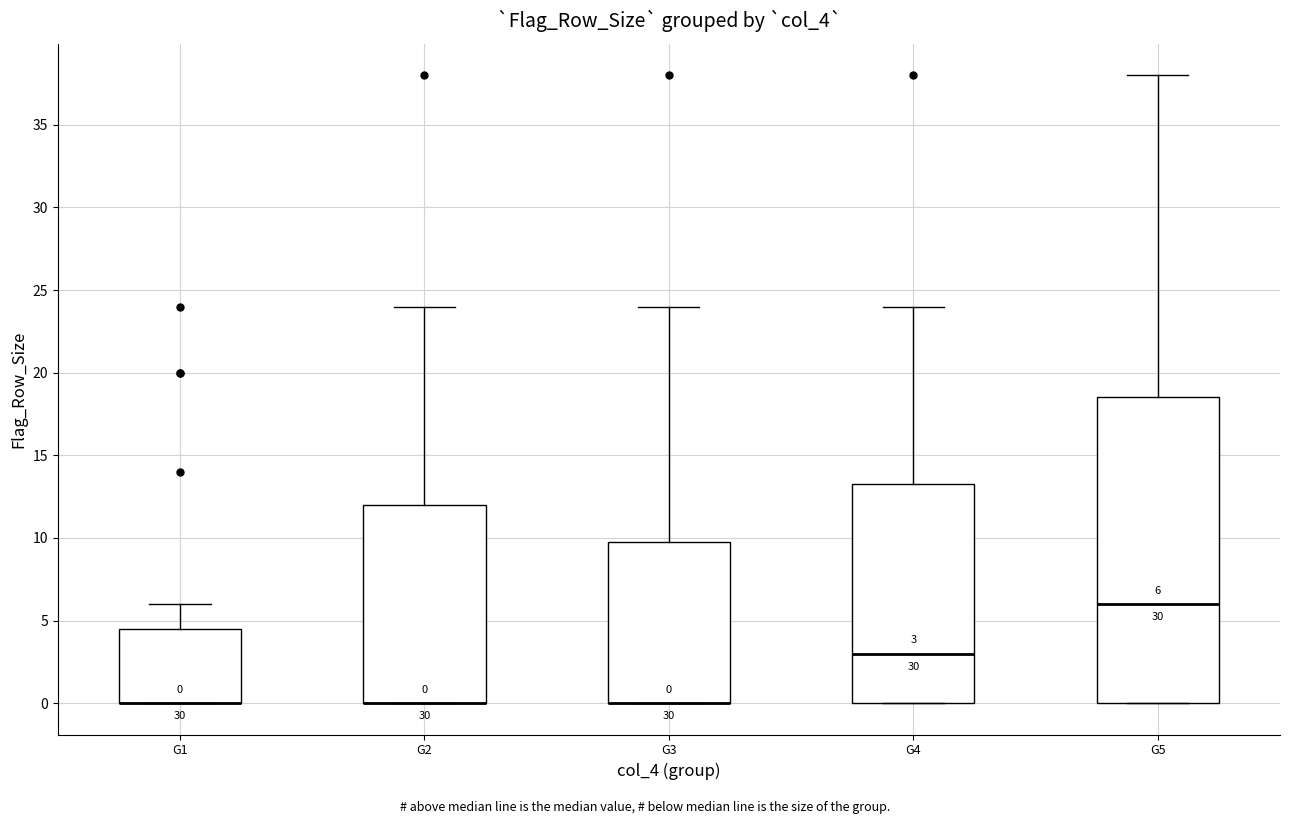

Which box is the tallest, from its lower edge to its upper edge?

G5